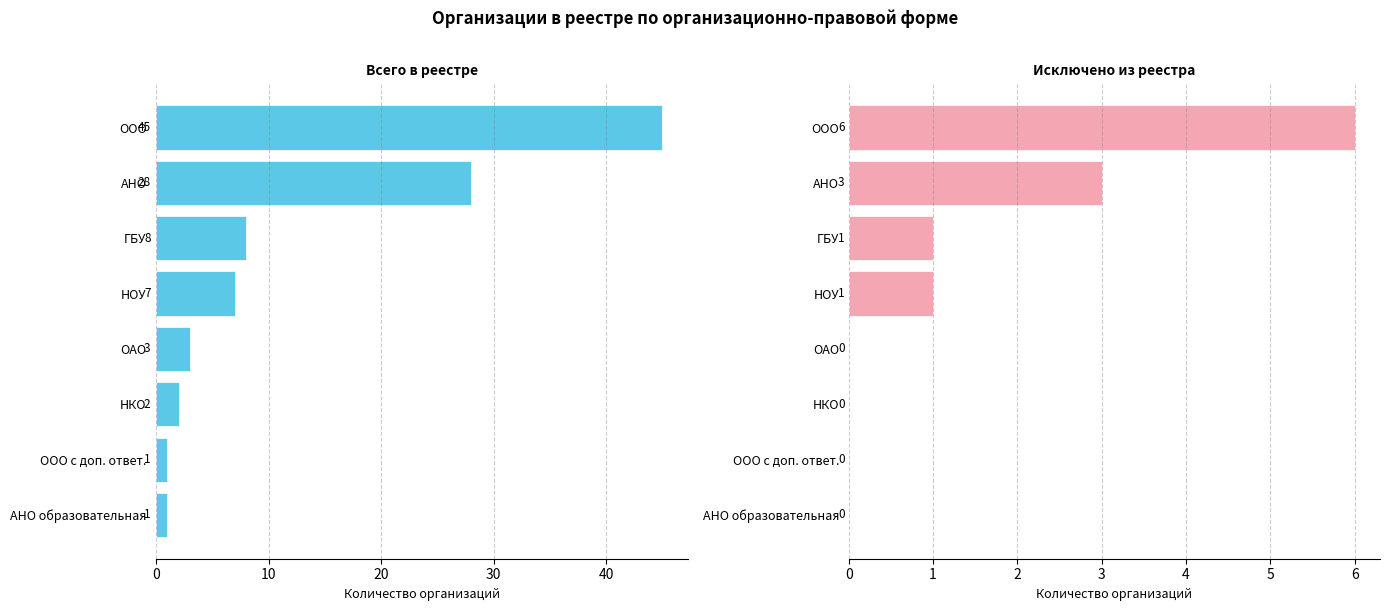

What is the approximate value of Всего организаций at НОУ, to the nearest 10?

10